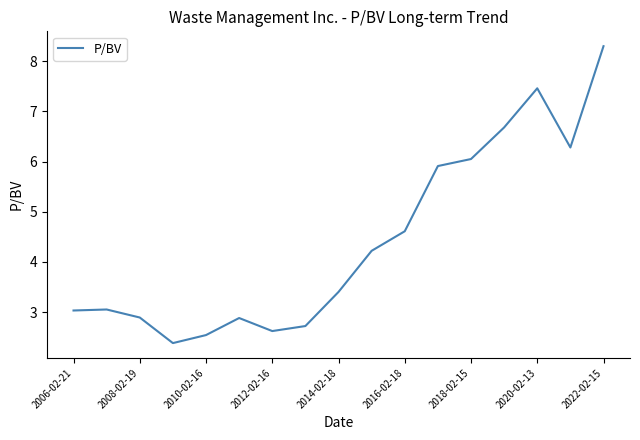

What is the maximum value shown in the chart?

8.3